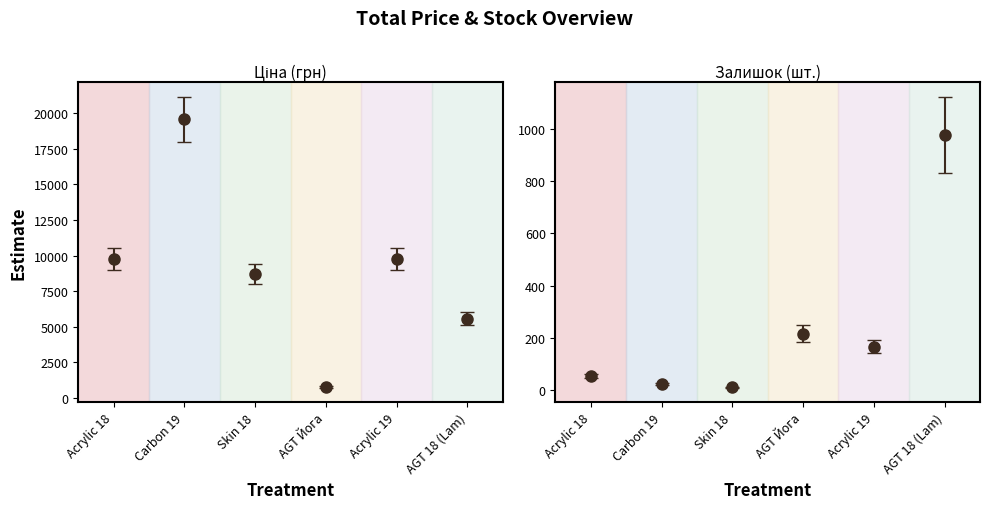

Which series has the largest range (max minus min)?

Ціна